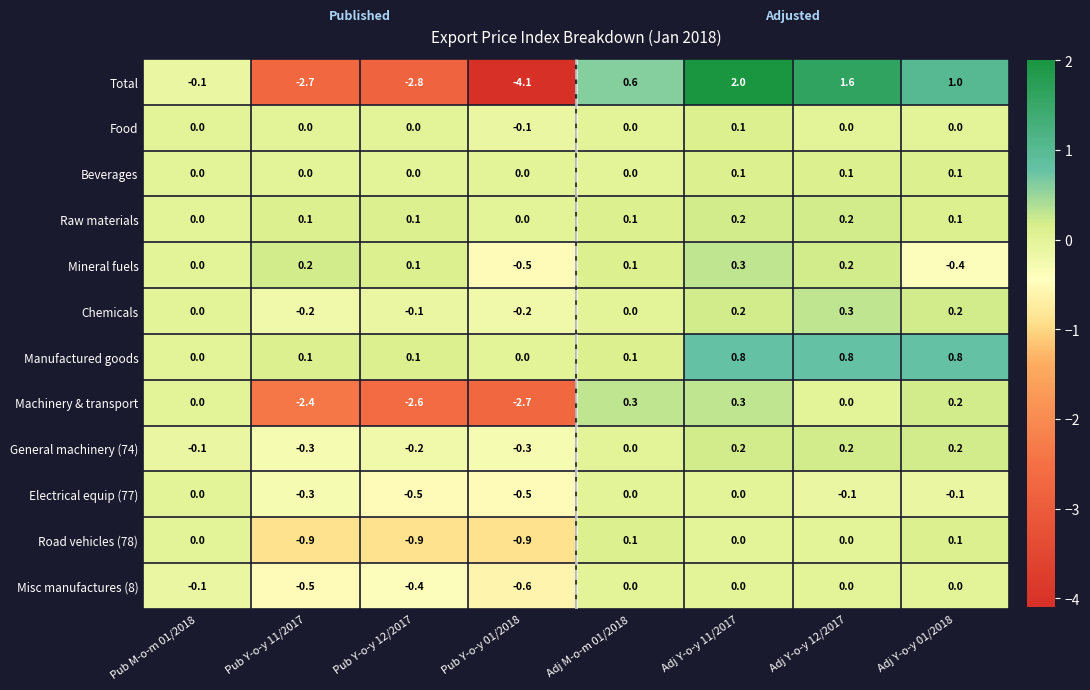

What is the spread (max minus min) of values at Adj Y-o-y 01/2018?

1.4